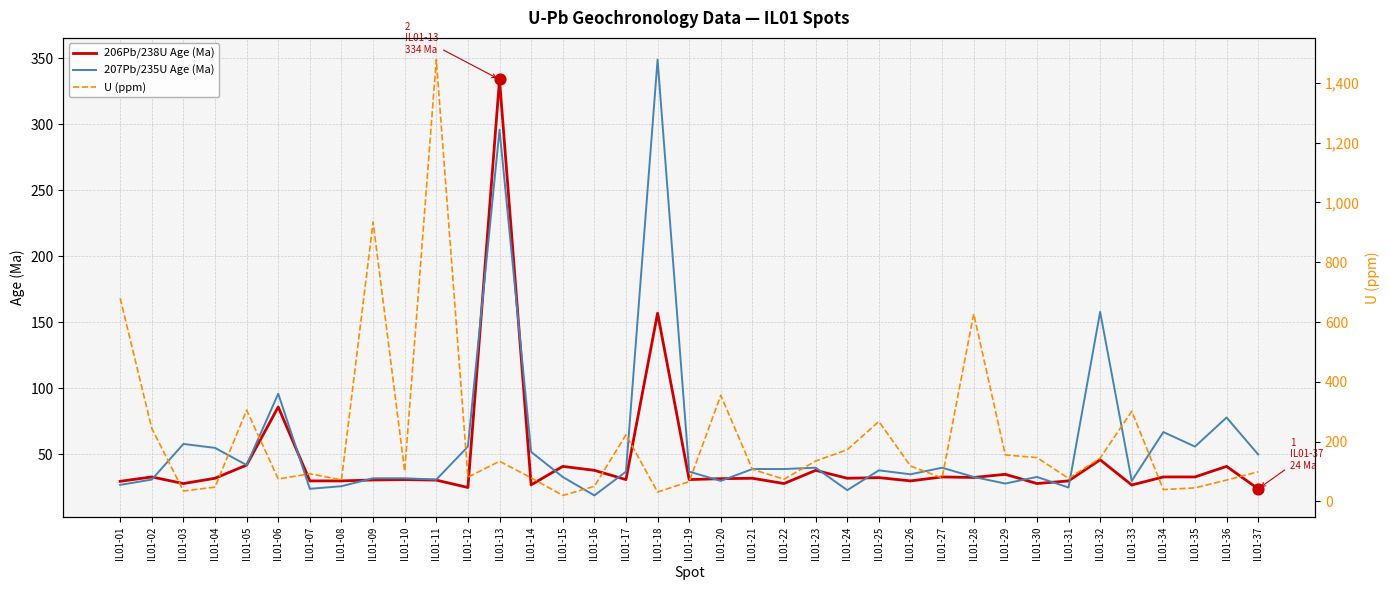

What are all the series names shown in the legend?

206Pb/238U Age (Ma), 207Pb/235U Age (Ma), U (ppm)